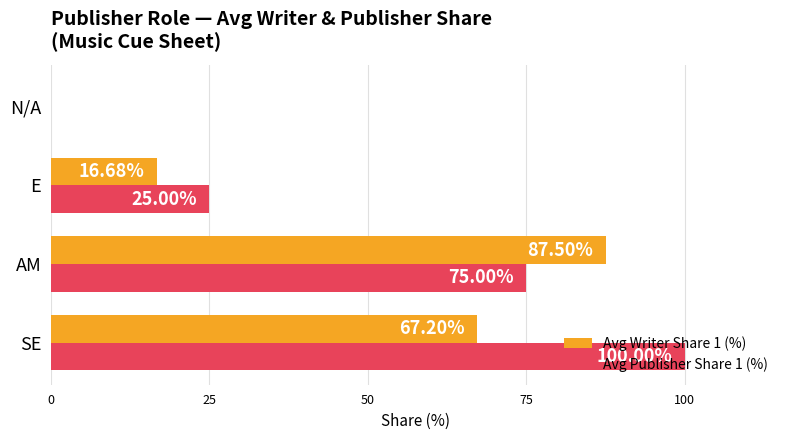

What is the average value of the Avg Writer Share 1 (%) series?

42.8